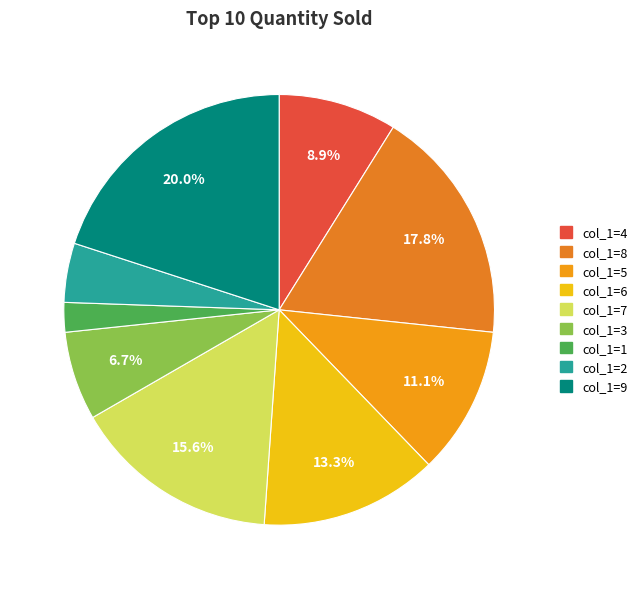

How many segments does this pie chart have?

9